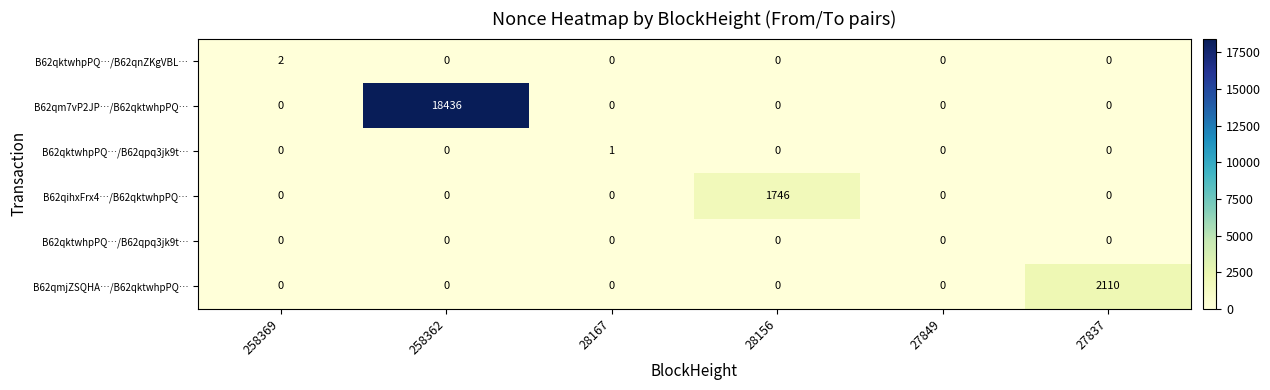

At how many categories does at least one series exceed 18058?

1